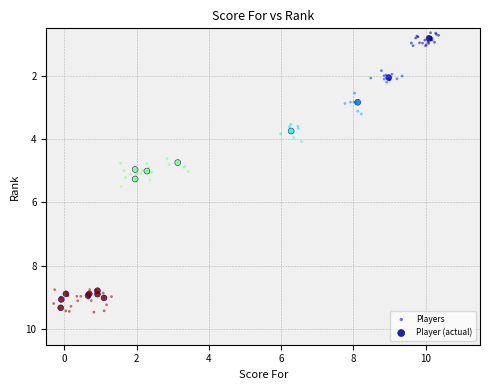

Which series has the largest Y range (max minus min)?

Players